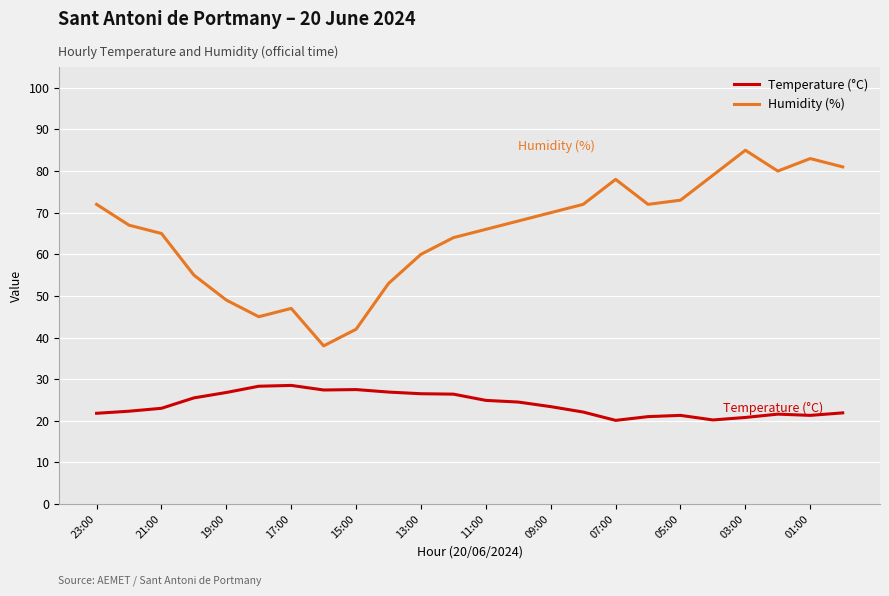

Which series has the largest range (max minus min)?

Humidity (%)